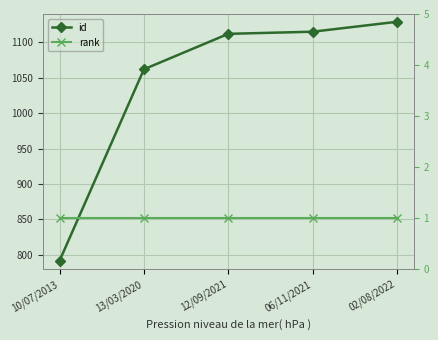

What are all the series names shown in the legend?

id, rank